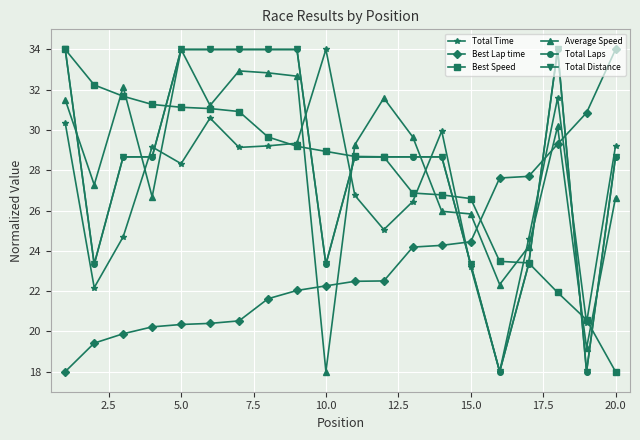

Which series has the largest total across all categories?

Total Laps